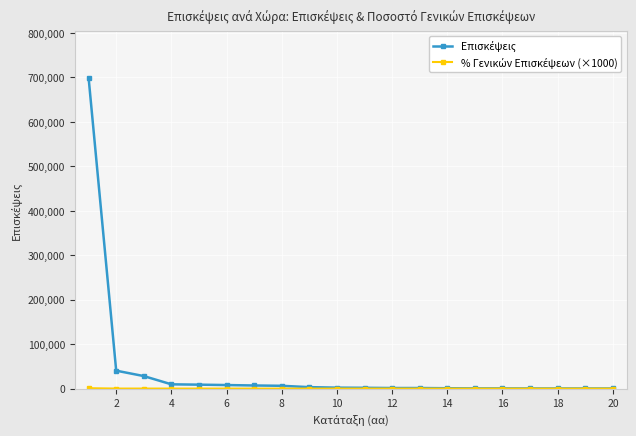

Count the number of categories in the chart.

20